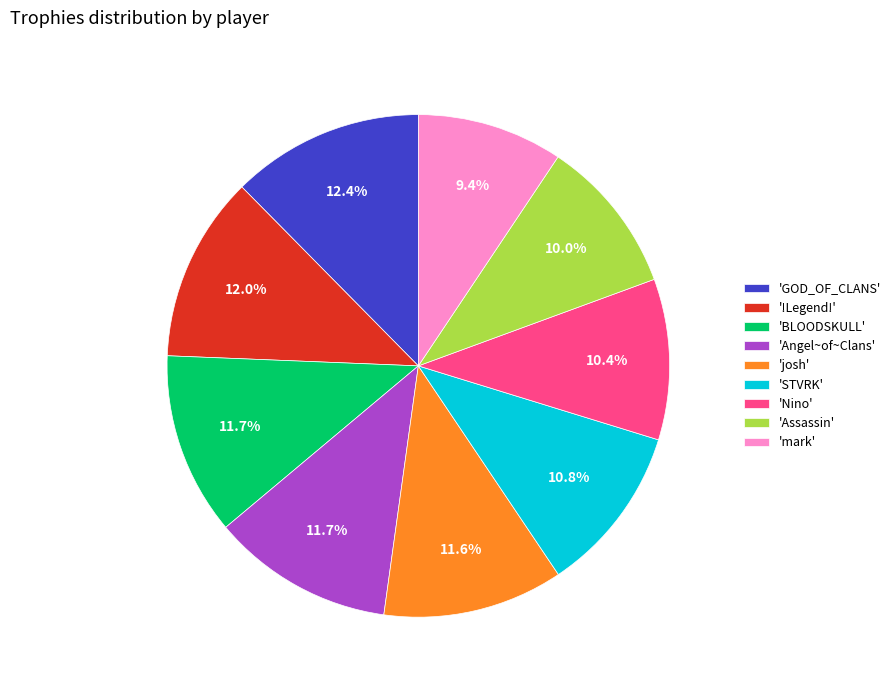

Between 'GOD_OF_CLANS' and 'Nino', which is larger?

'GOD_OF_CLANS'